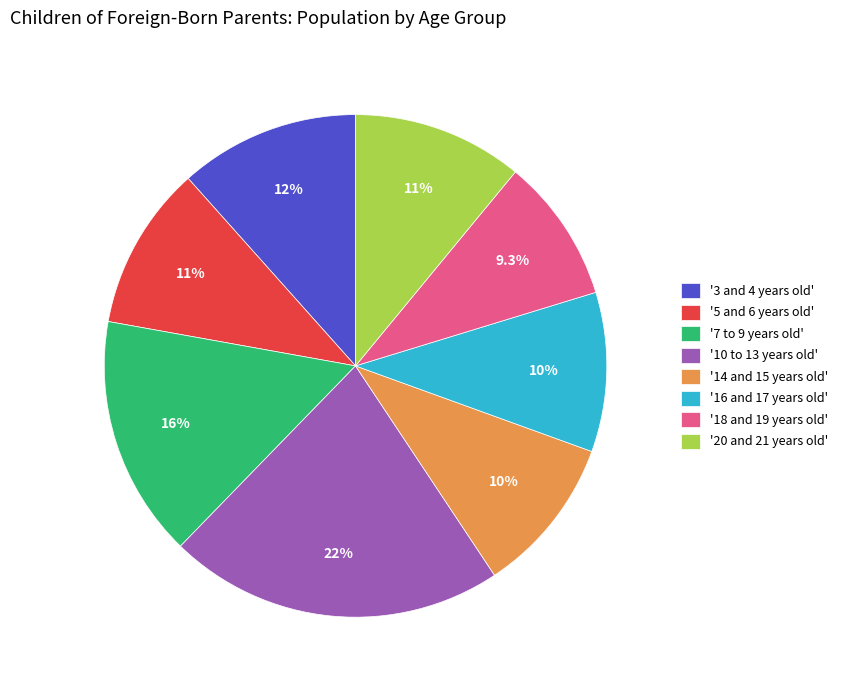

What percentage do '18 and 19 years old' and '20 and 21 years old' together represent?

20.3%